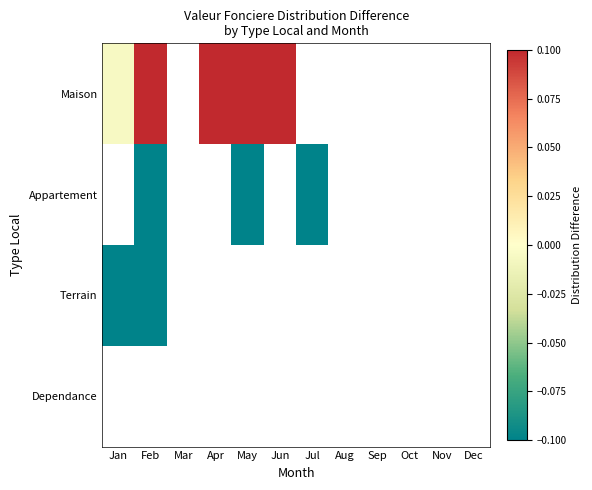

Is the value of Terrain at Nov greater than the value of Maison at Jul?

No